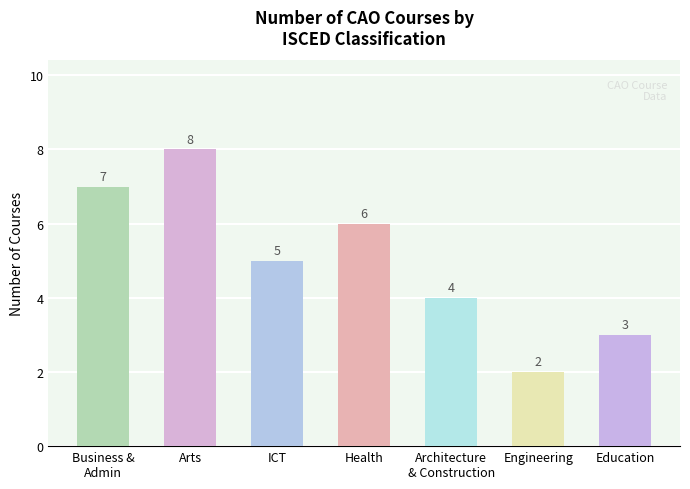

Rank the categories by value from lowest to highest.

Engineering, Education, Architecture
& Construction, ICT, Health, Business &
Admin, Arts